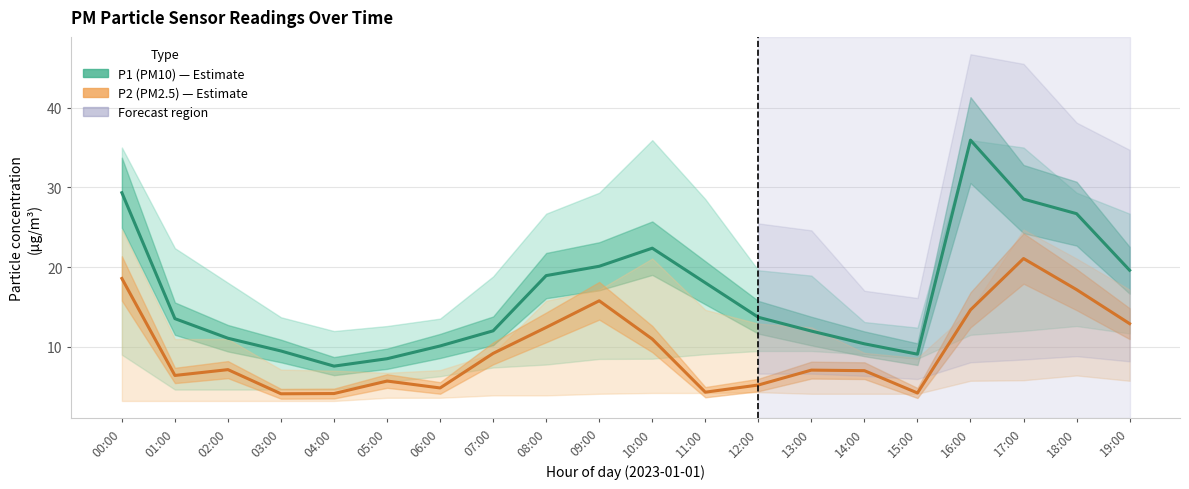

What is the average value of the P2 (PM2.5) series?

9.6